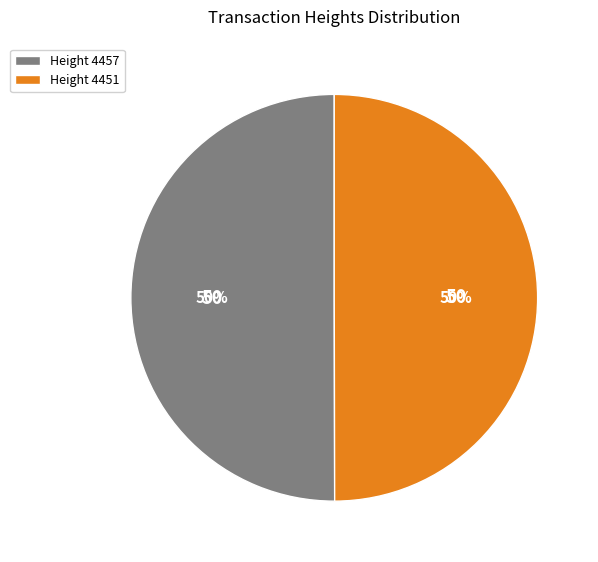

To the nearest percent, what percentage of the pie is Height 4457?

50%